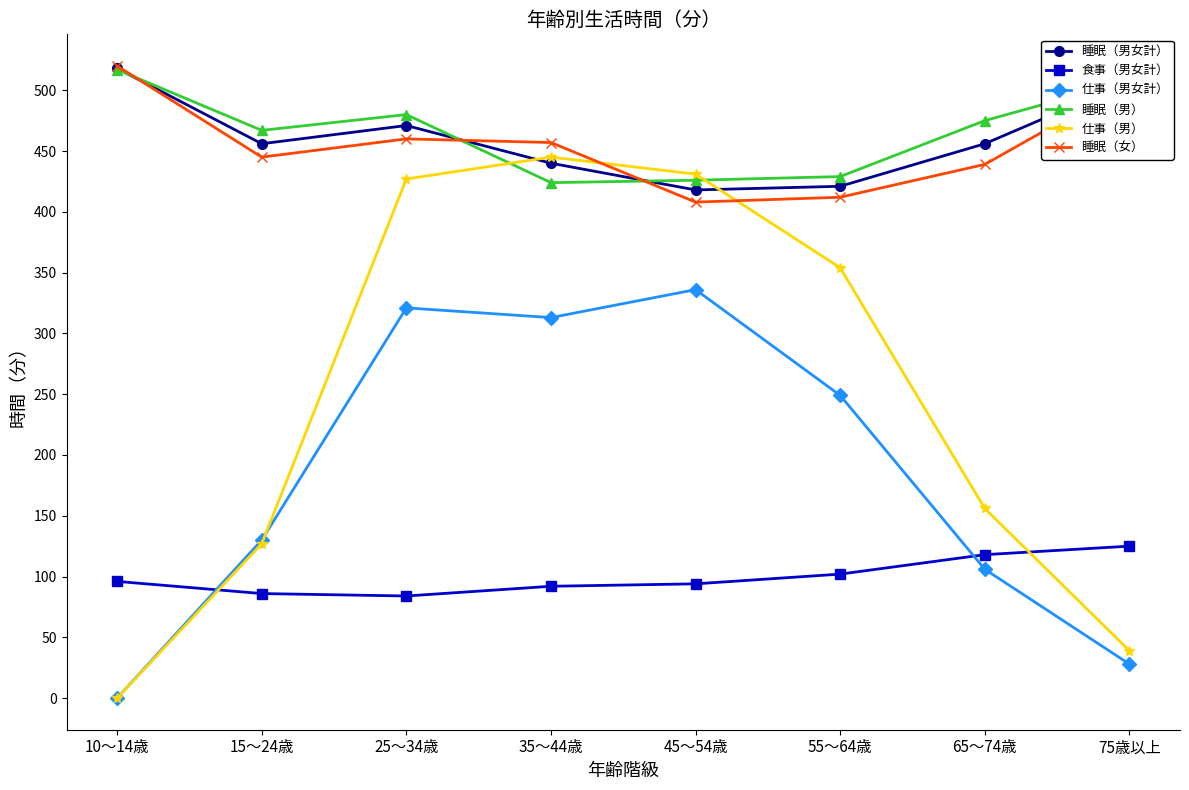

True or false: 睡眠（女） has more than 0 points higher than both neighbors.

True